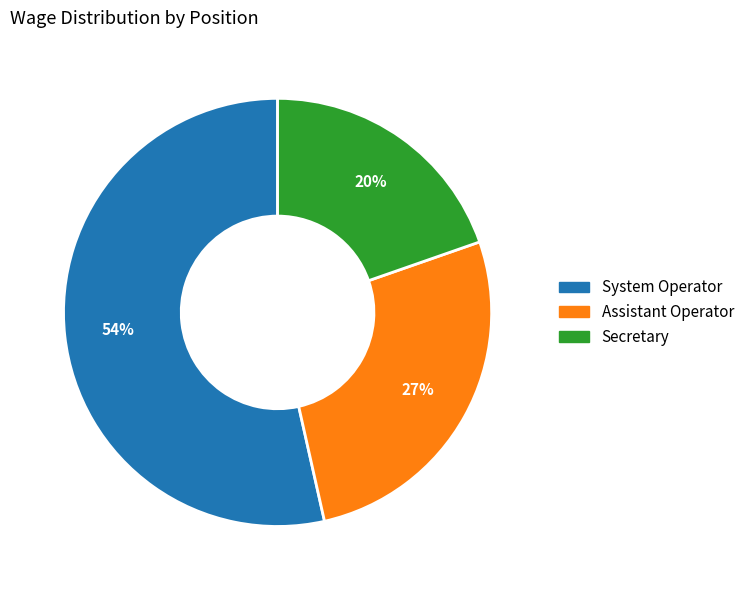

Which slice is the largest?

System Operator